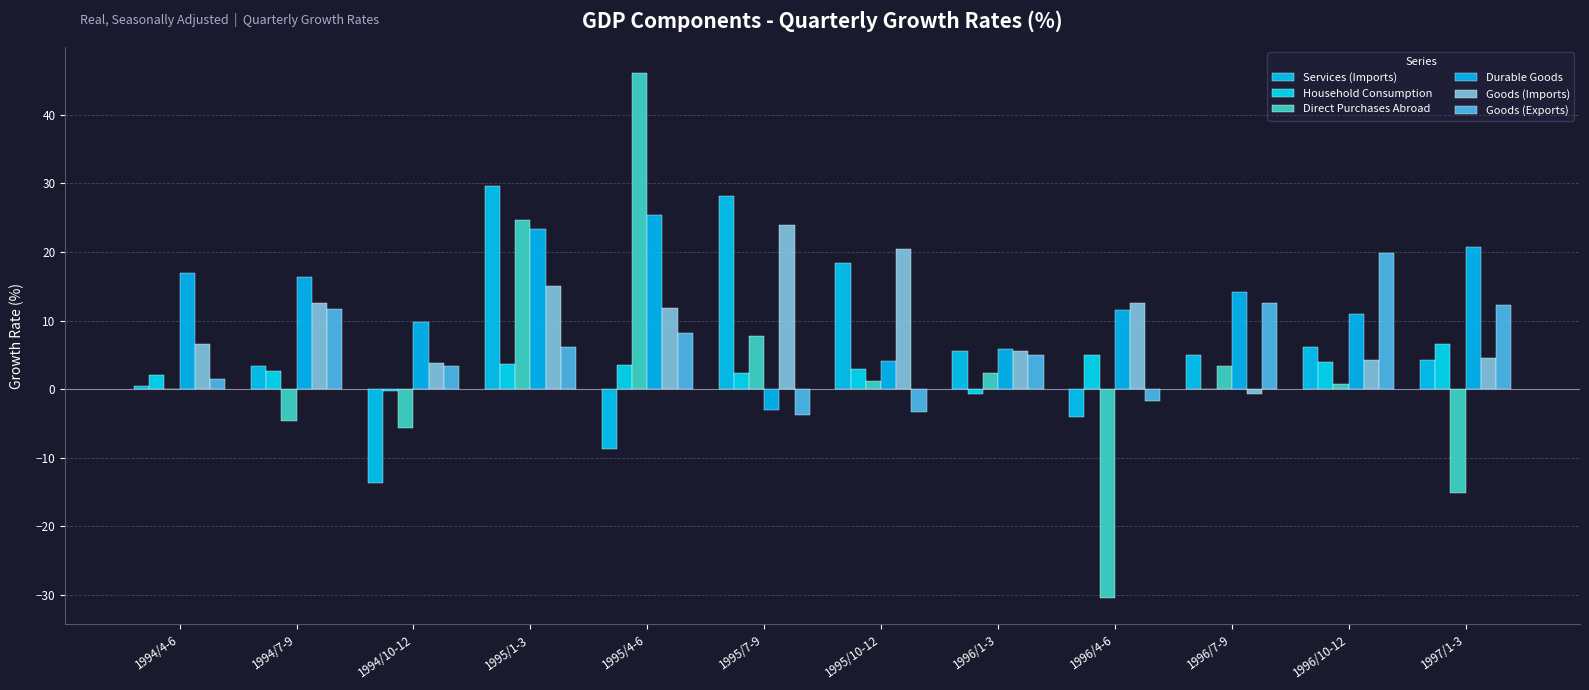

Rank the series at 1996/10-12 from highest to lowest value.

Goods (Exports), Durable Goods, Services (Imports), Goods (Imports), Household Consumption, Direct Purchases Abroad